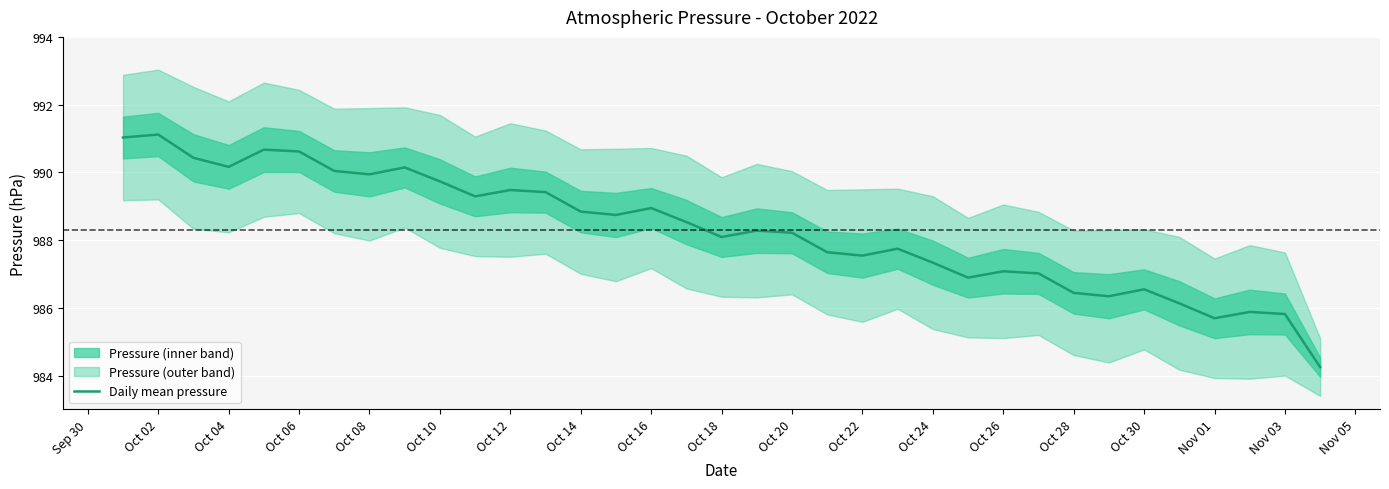

What is the average value?

988.3